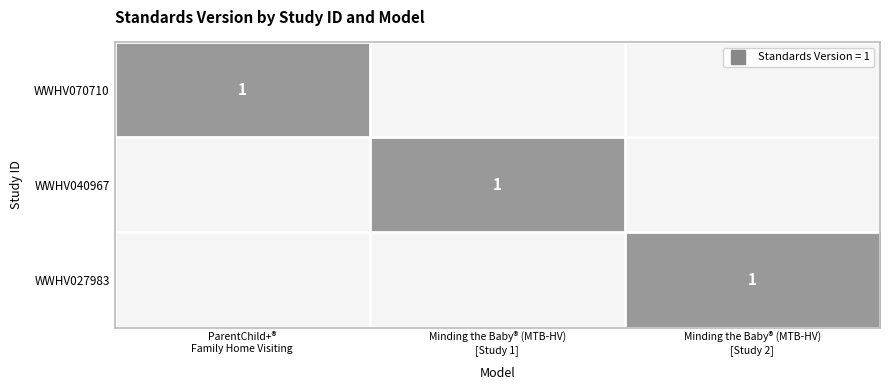

True or false: WWHV040967 has a value of 0 at Minding the Baby® (MTB-HV) [Study 2].

True